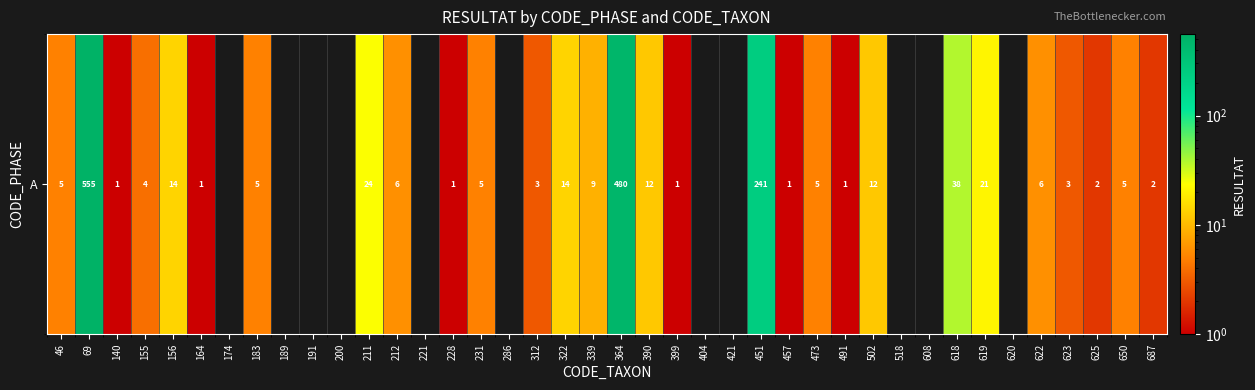

What is the greatest value displayed?

555